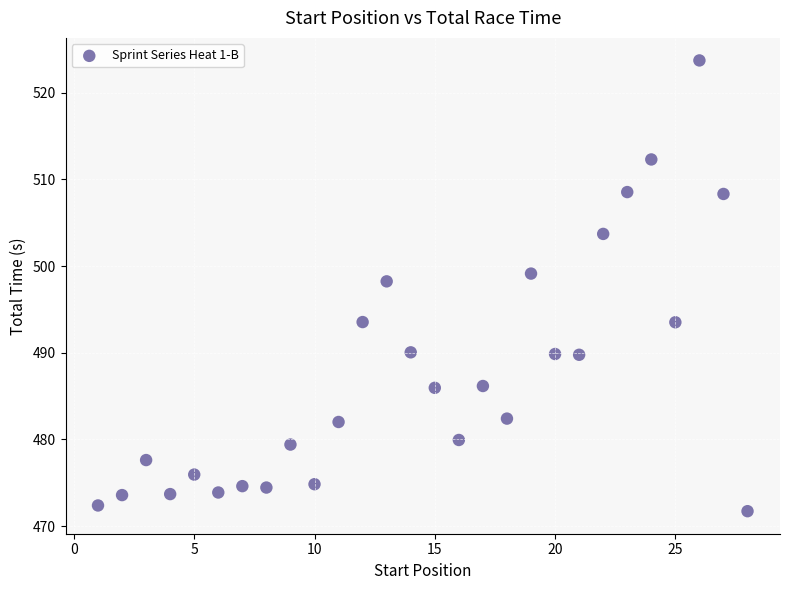

What Y value in the scatter plot is closest to 497?

498.2